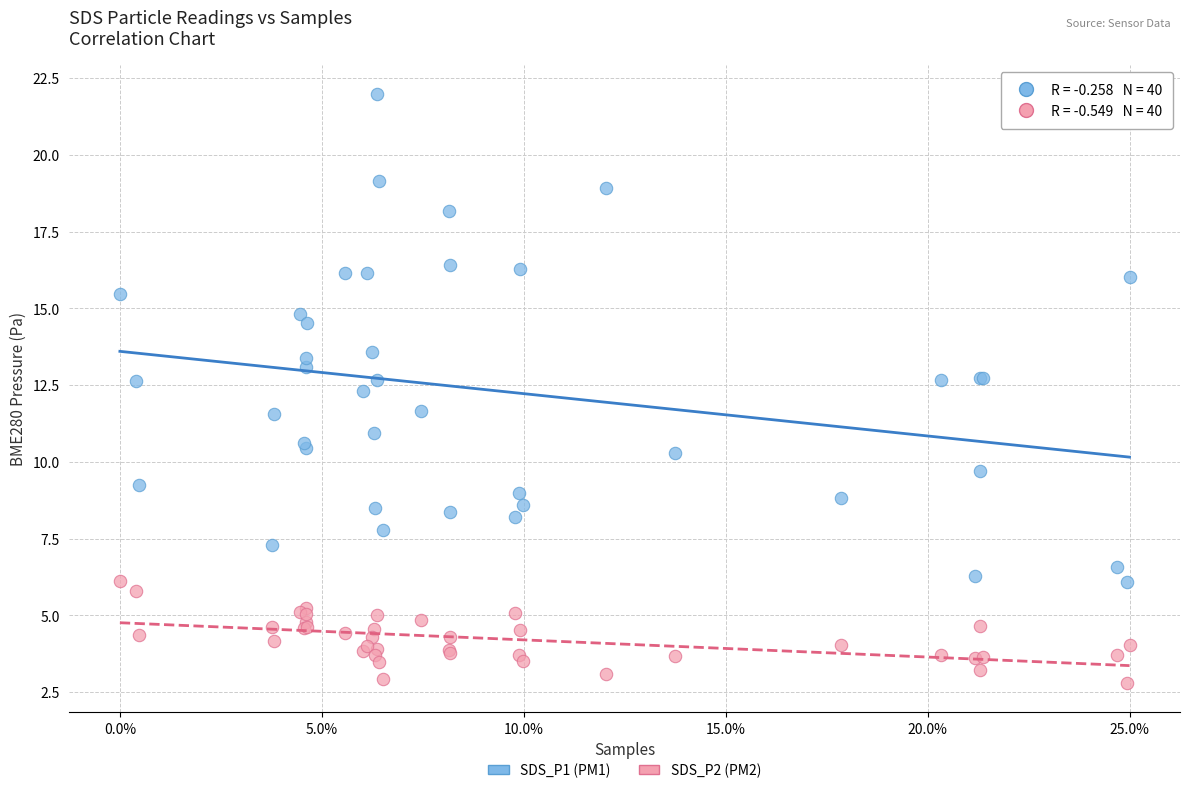

Which series has the largest Y range (max minus min)?

SDS_P1 (PM1)